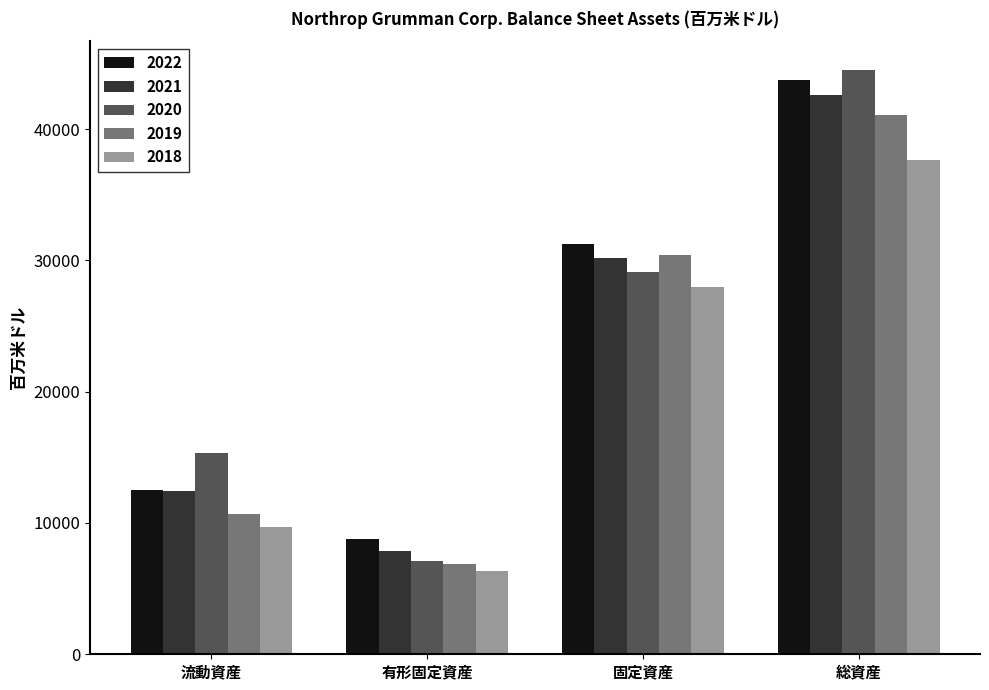

At which category is the sum across all series the highest?

総資産